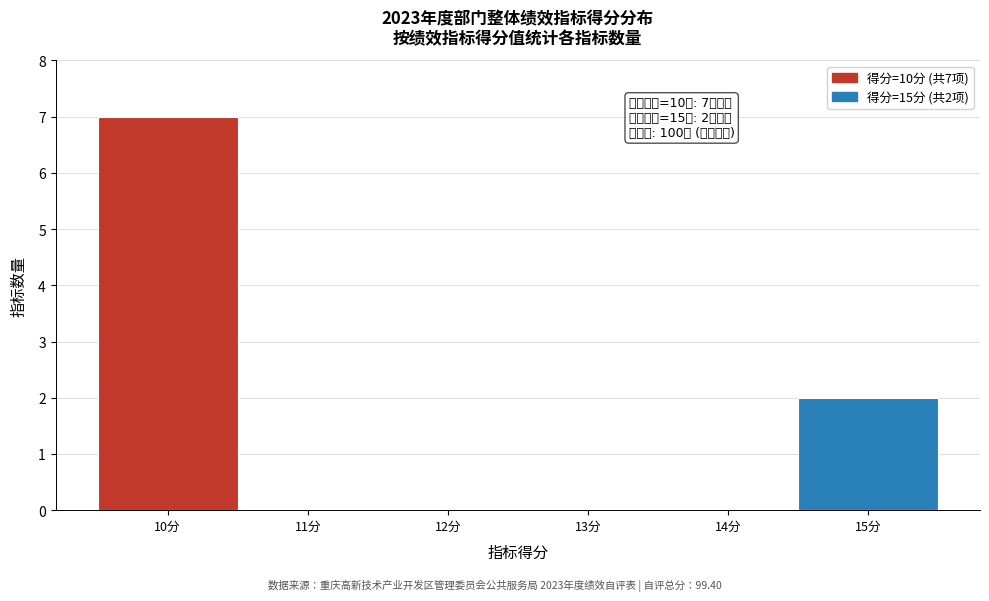

Which range on the x-axis has the tallest bar?

9.5 to 10.5